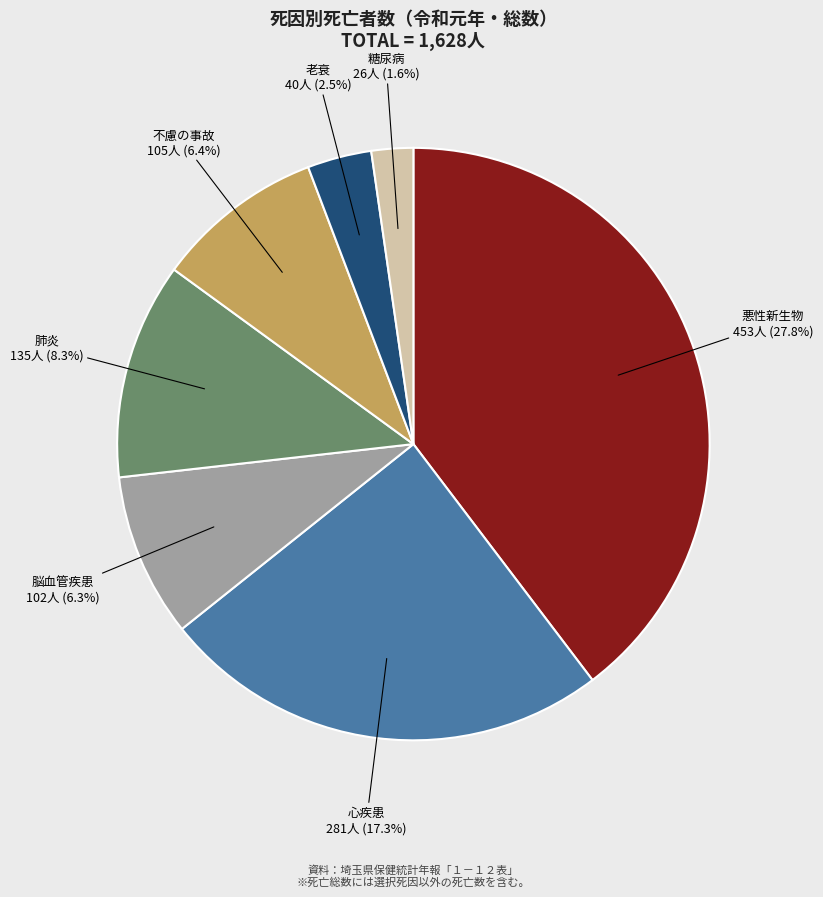

What is the change in value from 肺炎 to 不慮の事故?

-30